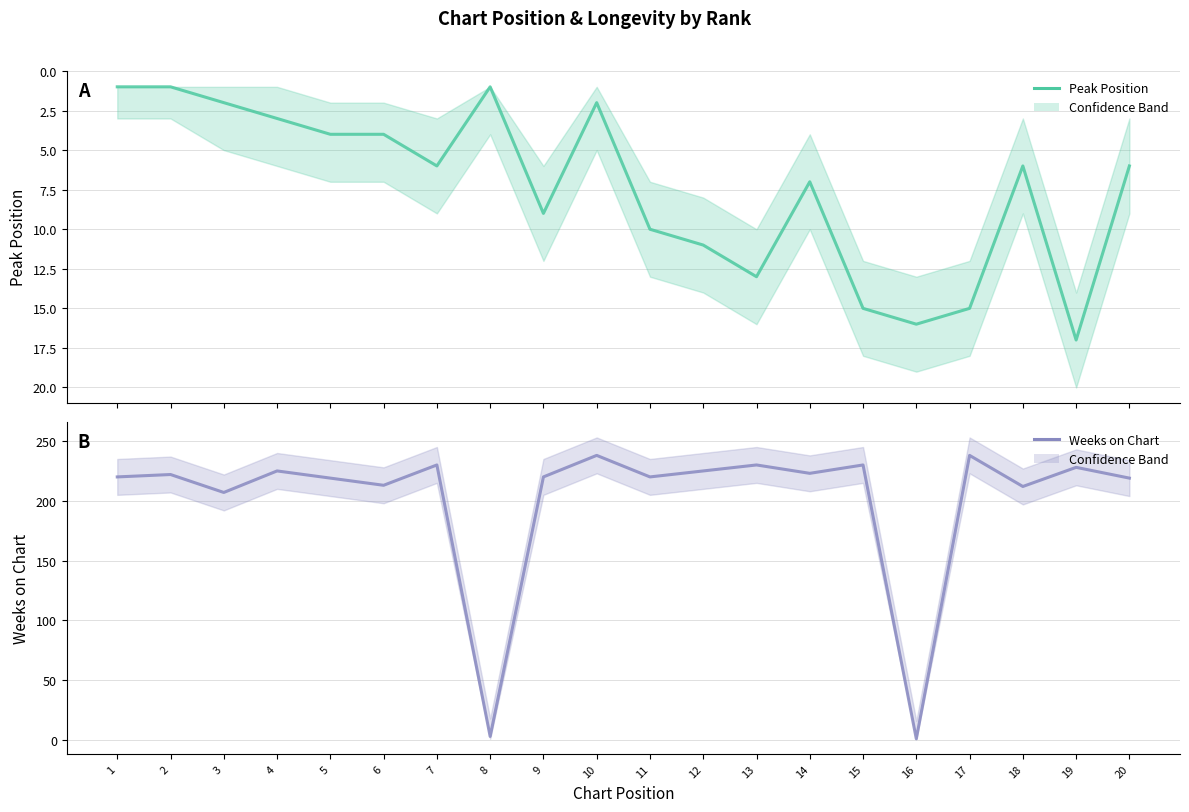

What is the sum of the Peak Position values at 20 and 3?

8